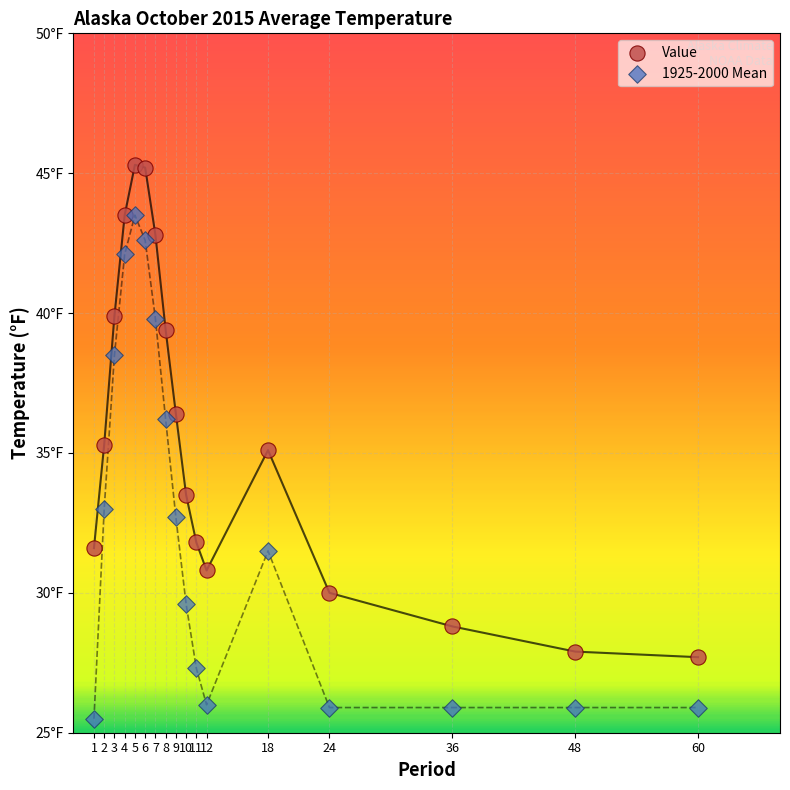

What are all the series names shown in the legend?

Value, 1925-2000 Mean